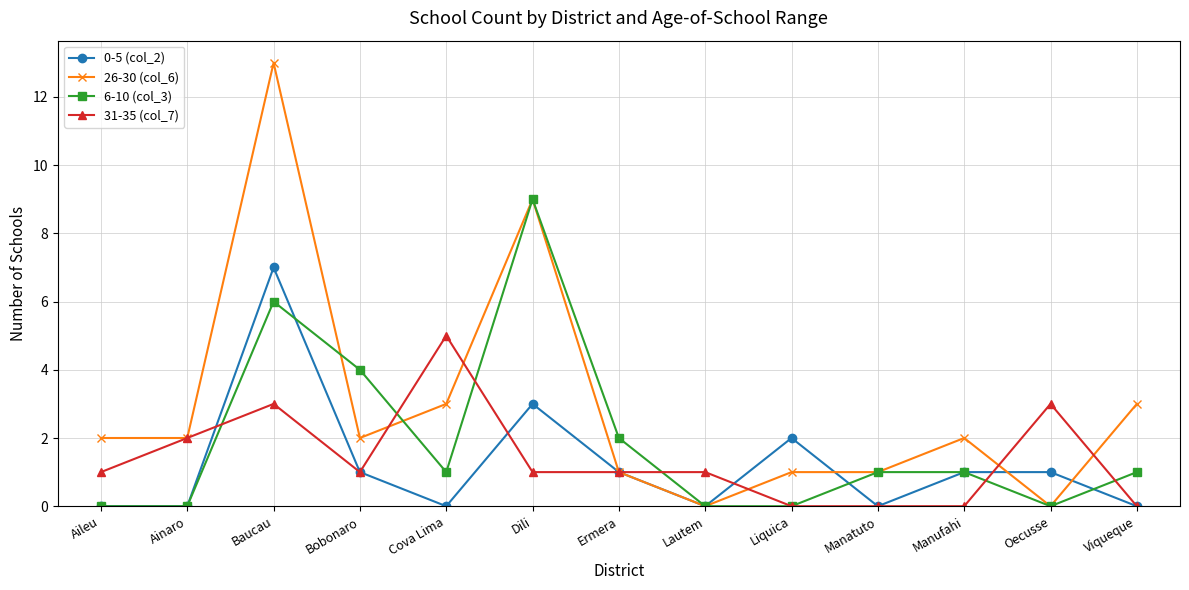

Reading right to left, list all the values displayed in this chart.

0-5 (col_2): Viqueque=0	Oecusse=1	Manufahi=1	Manatuto=0	Liquica=2	Lautem=0	Ermera=1	Dili=3	Cova Lima=0	Bobonaro=1	Baucau=7	Ainaro=0	Aileu=0
26-30 (col_6): Viqueque=3	Oecusse=0	Manufahi=2	Manatuto=1	Liquica=1	Lautem=0	Ermera=1	Dili=9	Cova Lima=3	Bobonaro=2	Baucau=13	Ainaro=2	Aileu=2
6-10 (col_3): Viqueque=1	Oecusse=0	Manufahi=1	Manatuto=1	Liquica=0	Lautem=0	Ermera=2	Dili=9	Cova Lima=1	Bobonaro=4	Baucau=6	Ainaro=0	Aileu=0
31-35 (col_7): Viqueque=0	Oecusse=3	Manufahi=0	Manatuto=0	Liquica=0	Lautem=1	Ermera=1	Dili=1	Cova Lima=5	Bobonaro=1	Baucau=3	Ainaro=2	Aileu=1